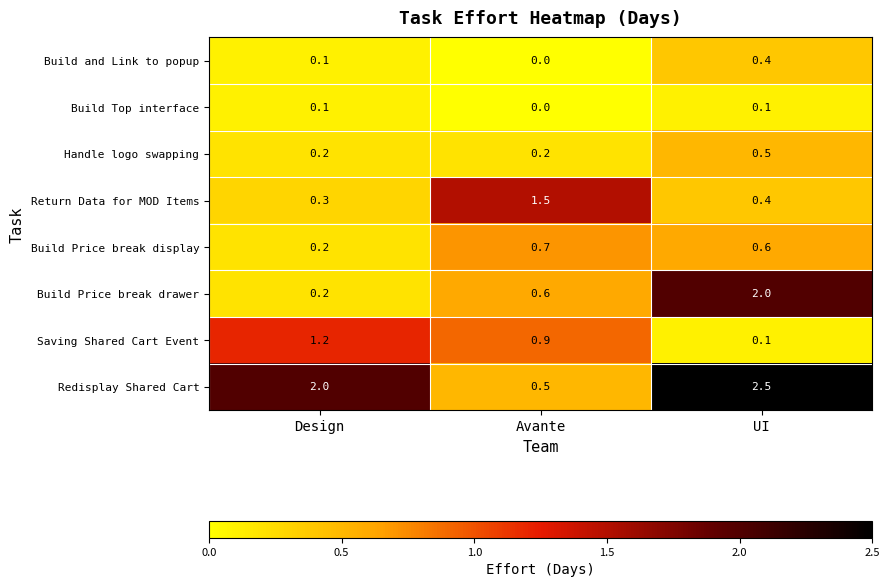

The value of Build Price break drawer at UI is 2.0. True or false?

True